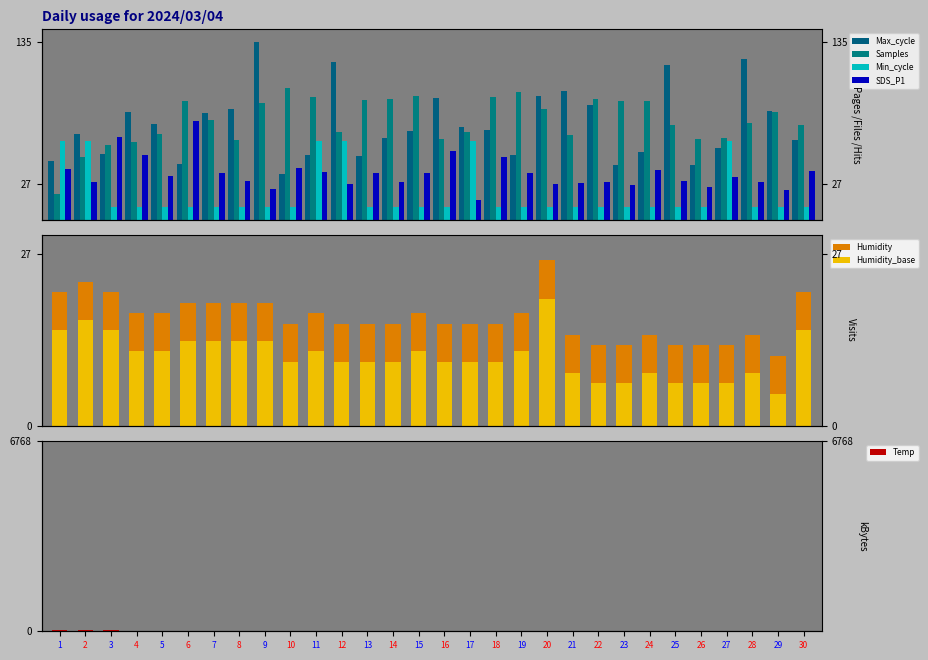

What is the minimum value shown in the chart?

9.0